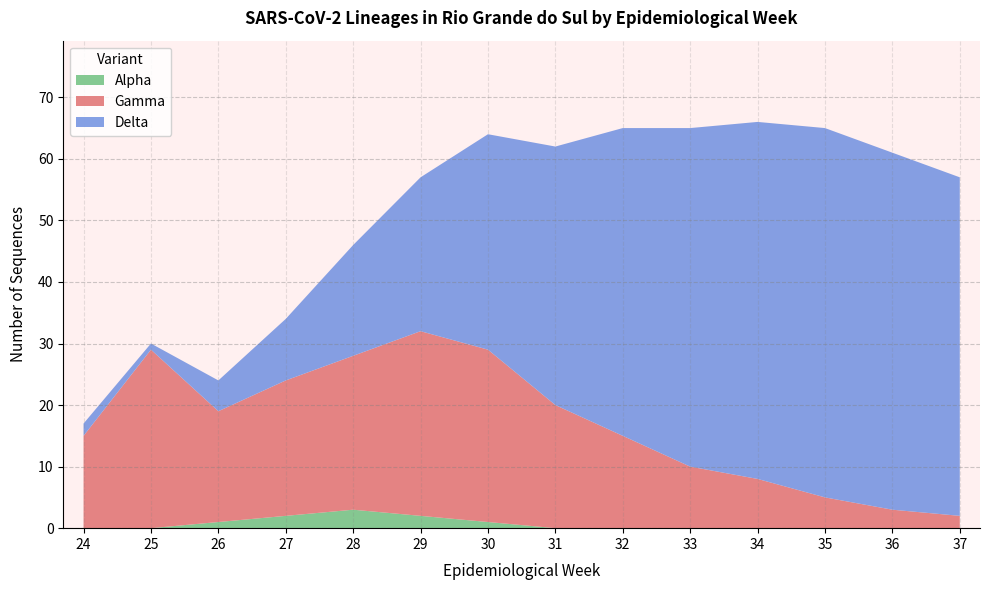

The Alpha series shows 2 at 27. True or false?

True